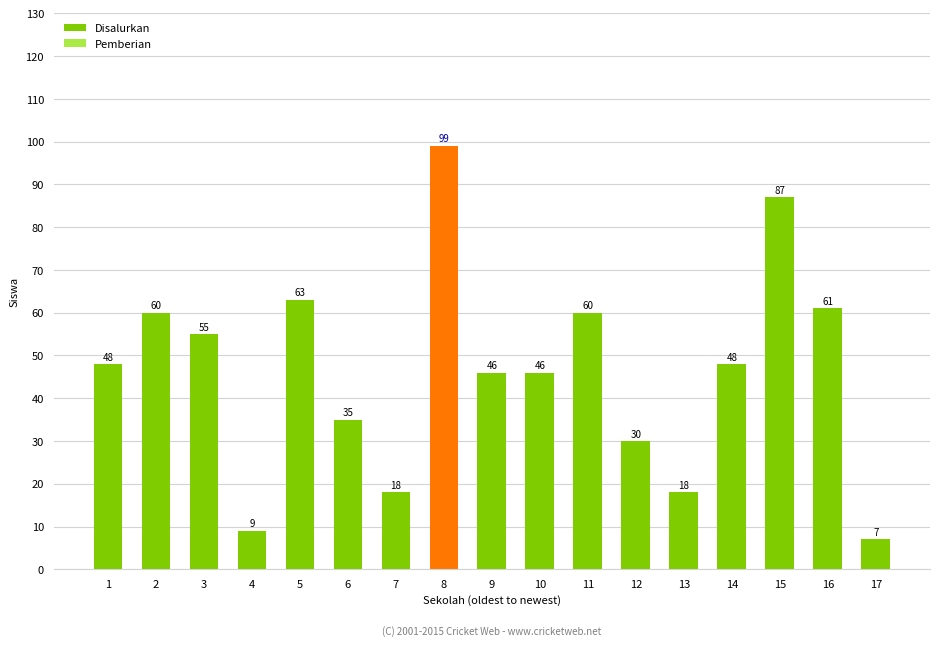

Reading left to right, what are all the values shown in this chart?

1=48	2=60	3=55	4=9	5=63	6=35	7=18	8=99	9=46	10=46	11=60	12=30	13=18	14=48	15=87	16=61	17=7